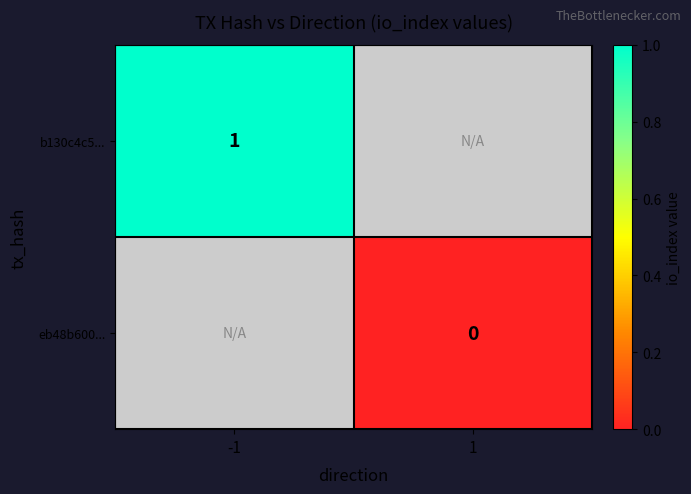

The value of b130c4c5... at -1 is 1. True or false?

True